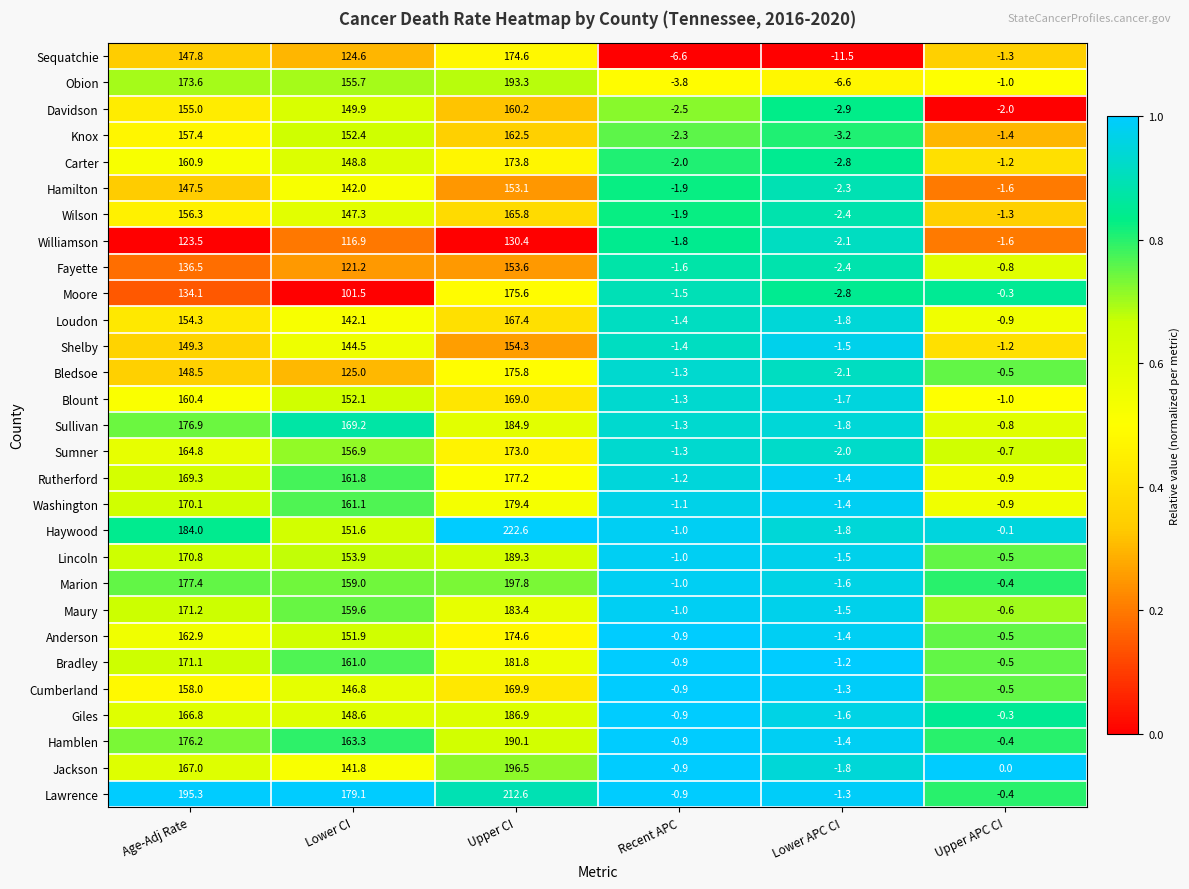

The Sumner series shows -0.9 at Lower APC CI. True or false?

False